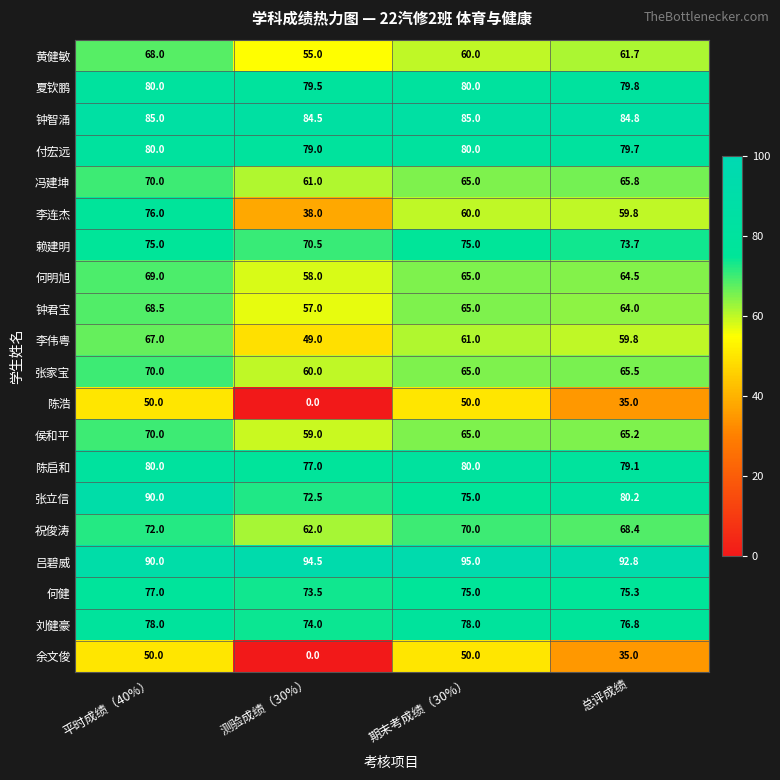

What is the difference between the highest and lowest values at 测验成绩（30%）?

94.5